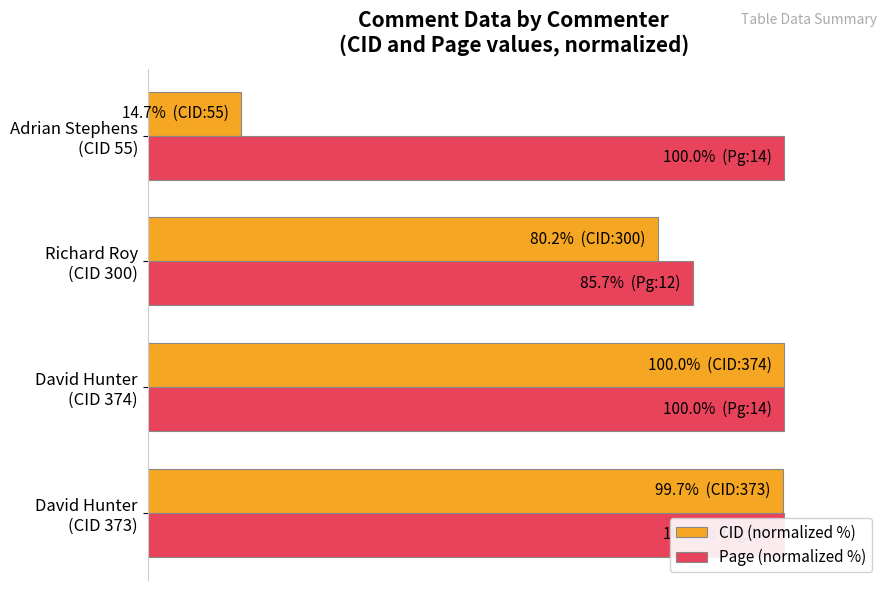

Rank the series by their average value, from lowest to highest.

CID (normalized %), Page (normalized %)